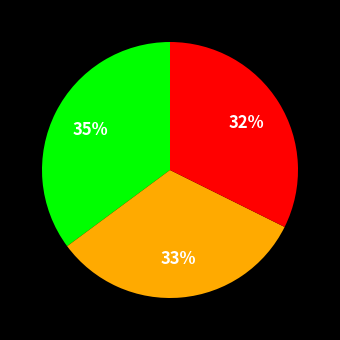

How many slices are in this pie chart?

3